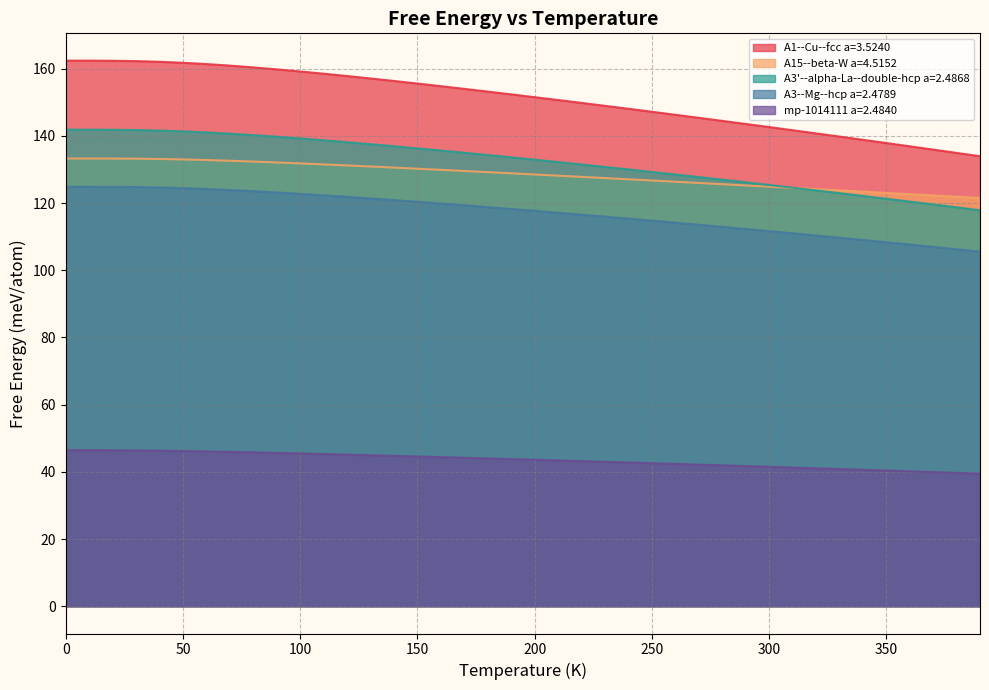

At which label is A15--beta-W a=4.5152 closest to 127?

240.0